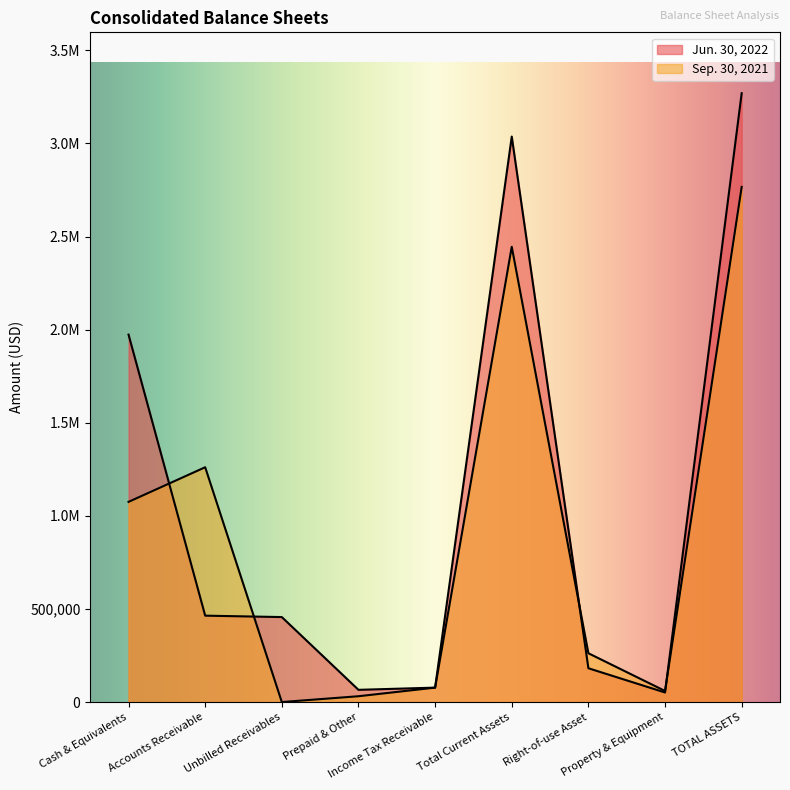

Between which two adjacent categories do Sep. 30, 2021 and Jun. 30, 2022 first intersect?

Cash & Equivalents and Accounts Receivable